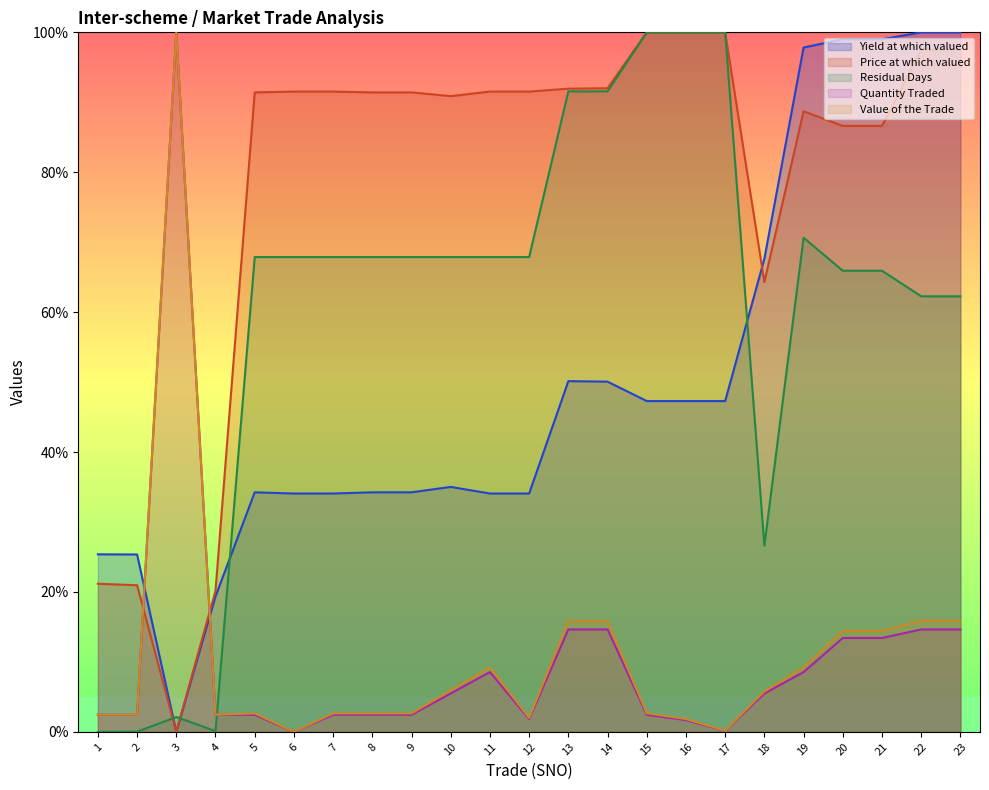

What is the value of the Yield at which valued point at the 5th from the left?

34.2